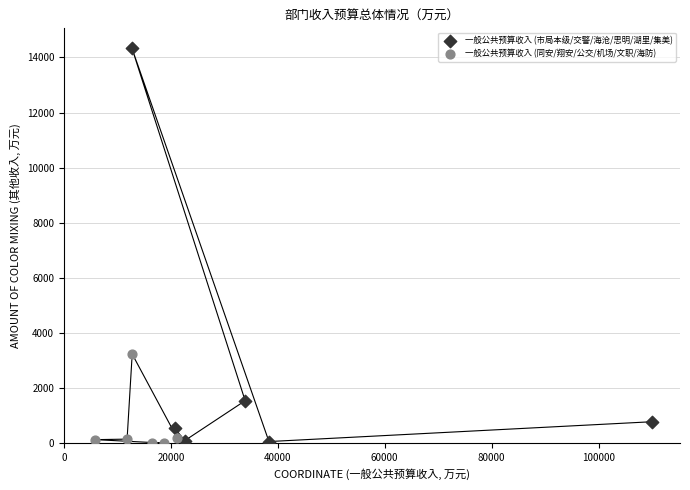

Which series reaches the maximum Y coordinate?

一般公共预算收入 (市局本级/交警/海沧/思明/湖里/集美)